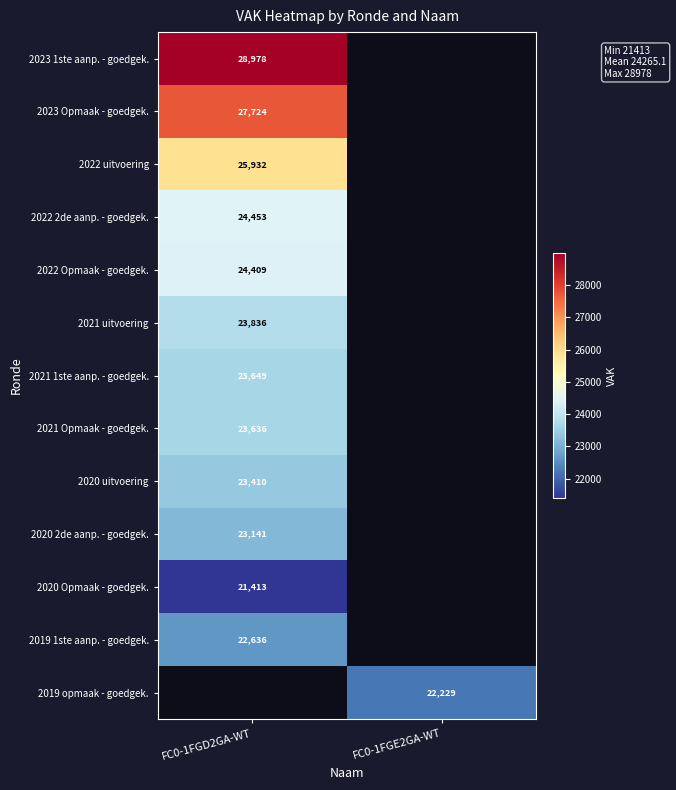

At how many categories does at least one series exceed 26003?

1